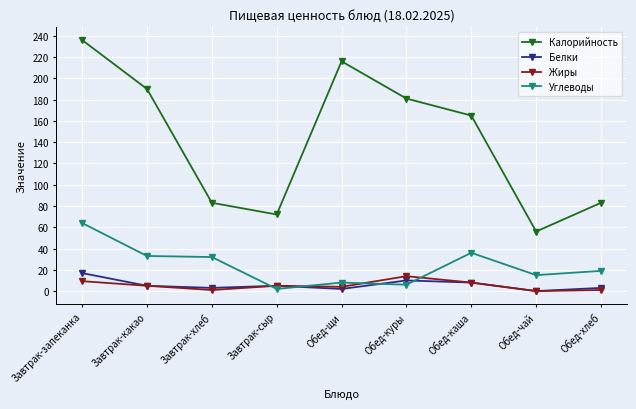

What is the difference between the maximum and minimum values in the Белки series?

16.9